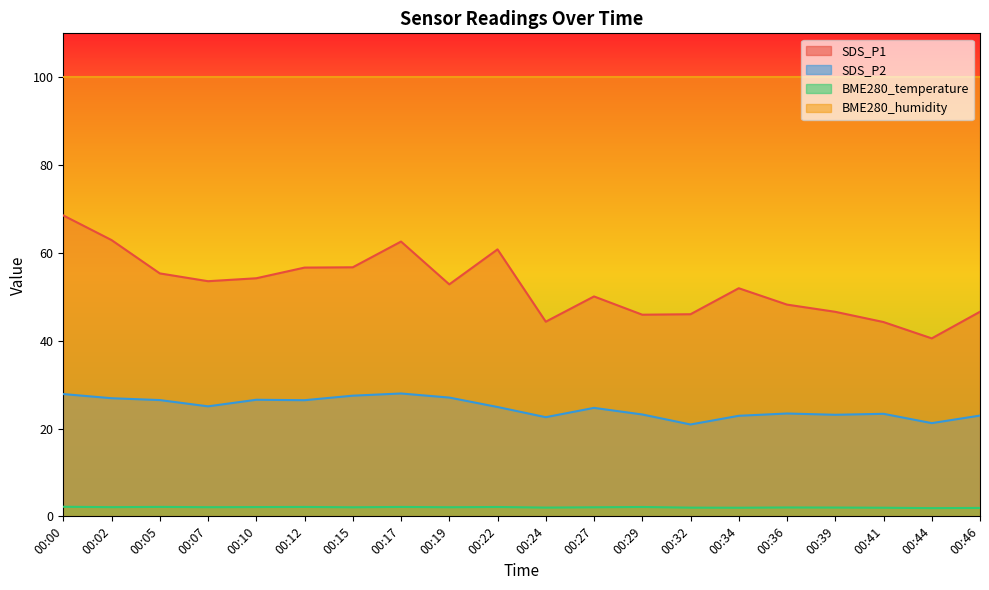

Between 00:27 and 00:19, which is larger?

00:19